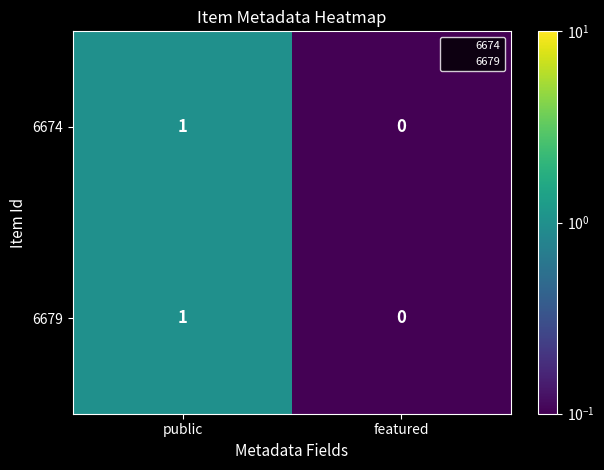

Reading right to left, what are all the values shown in this chart?

6674: 0	1
6679: 0	1